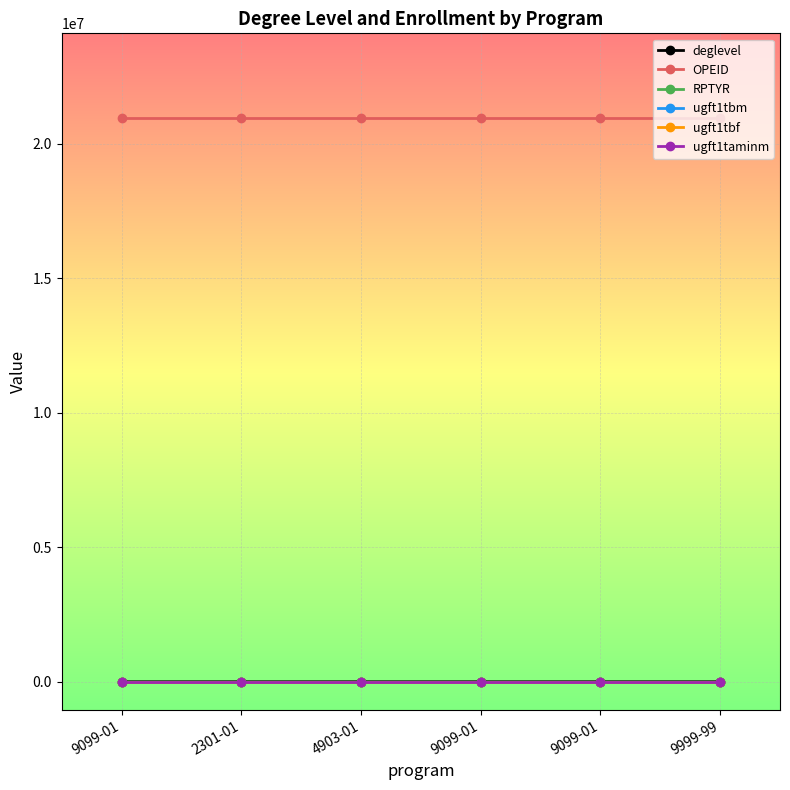

Does the chart have visible grid lines?

Yes